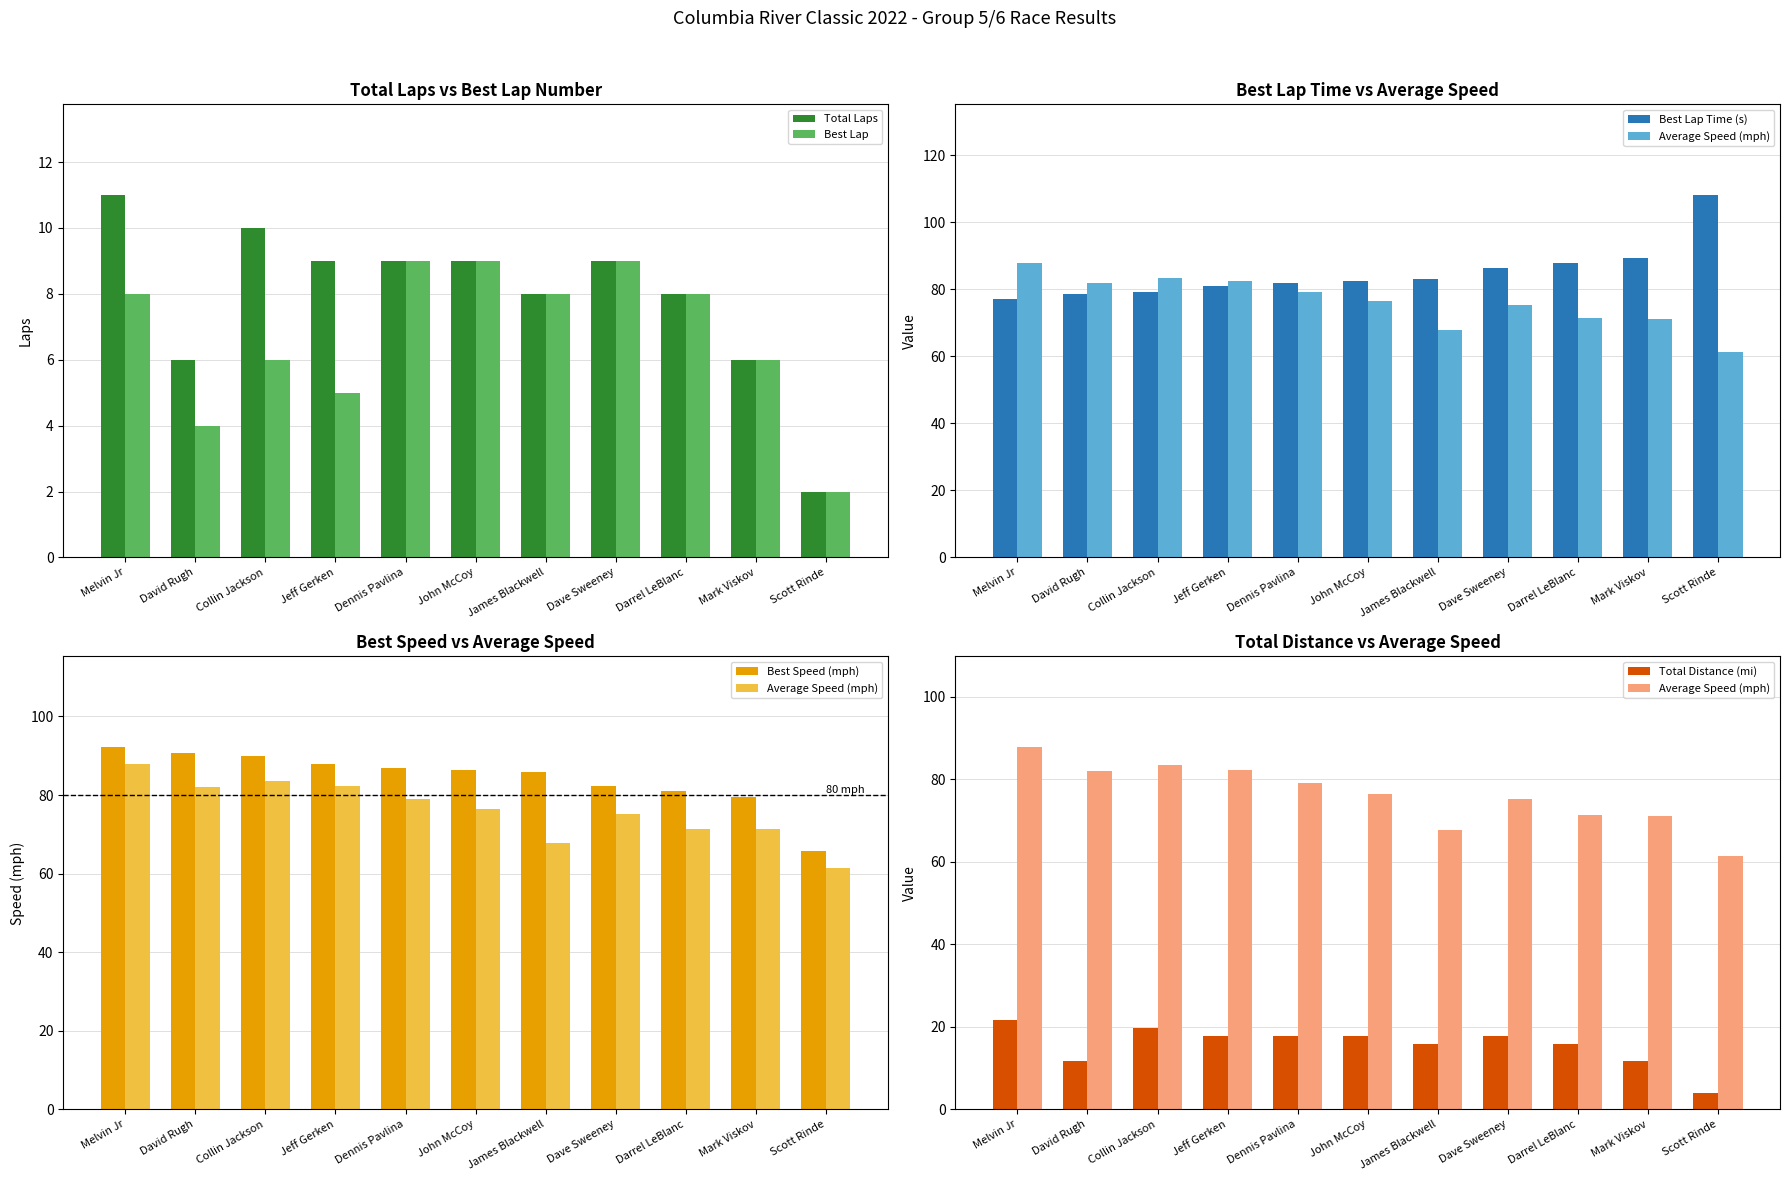

What is the spread (max minus min) of values at Mark Viskov?

83.4